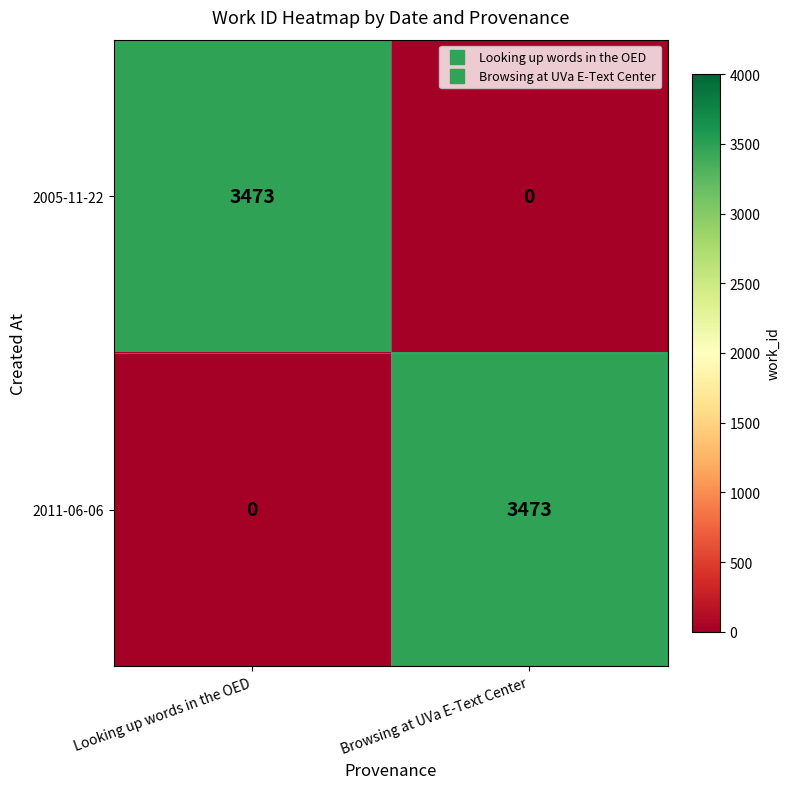

True or false: 2011-06-06 has a value of -1323 at Looking up words in the OED.

False